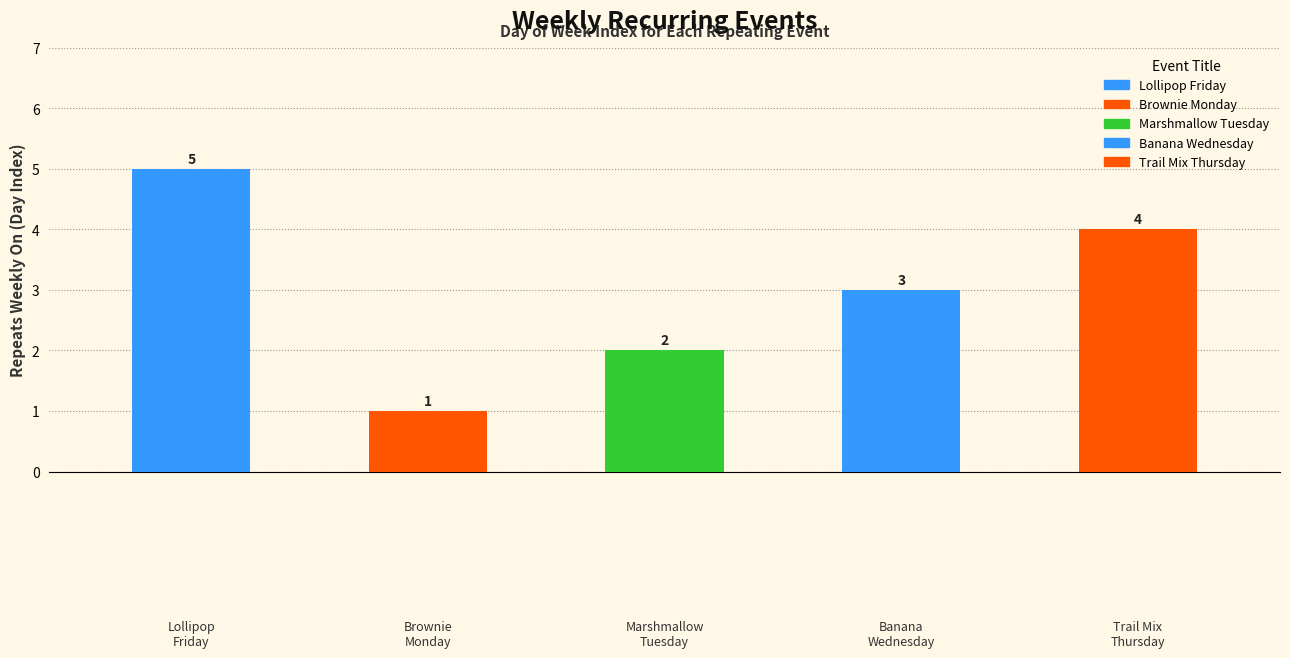

Approximately how many times larger is the value at Marshmallow Tuesday compared to Banana Wednesday?

0.7